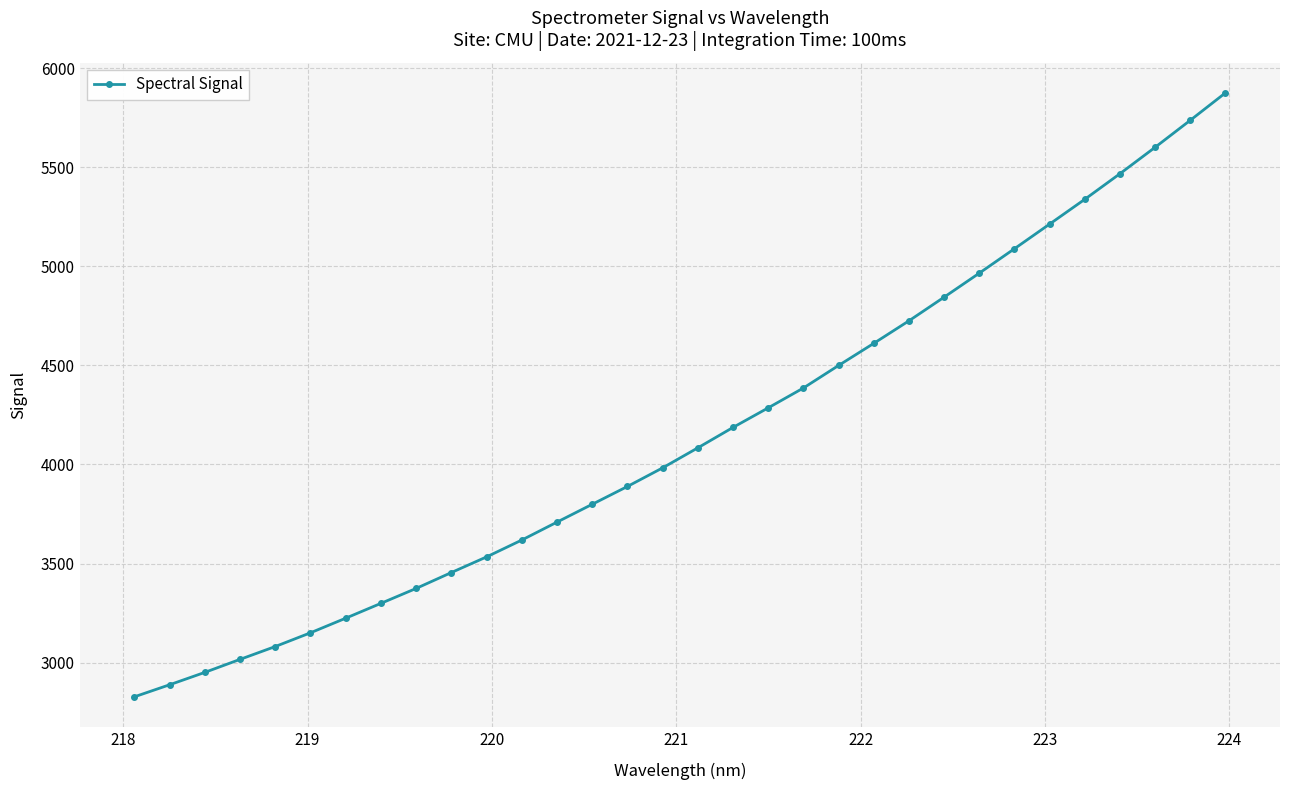

What is the difference between the maximum and minimum values?

3047.5